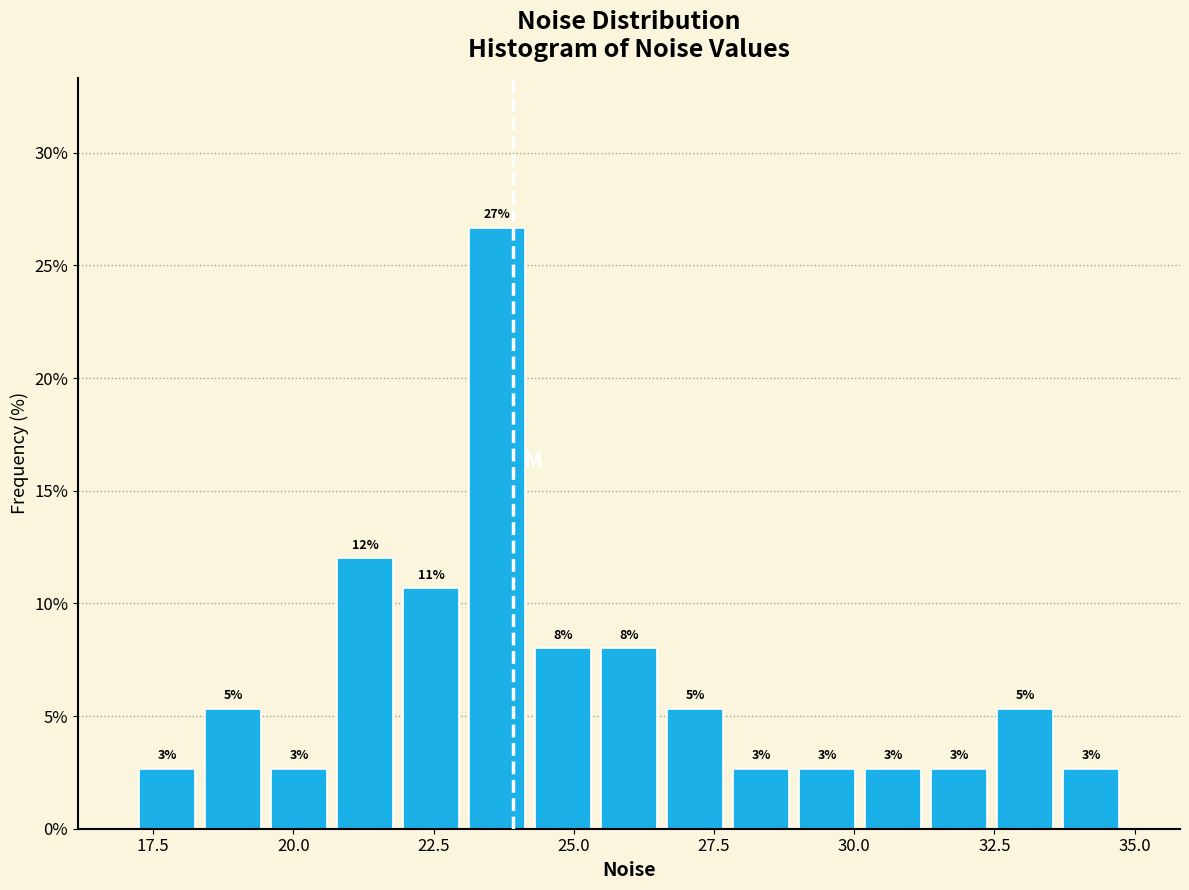

Around what value on the x-axis is the tallest bar? Give the approximate position of its centre, as read against the axis.

23.5